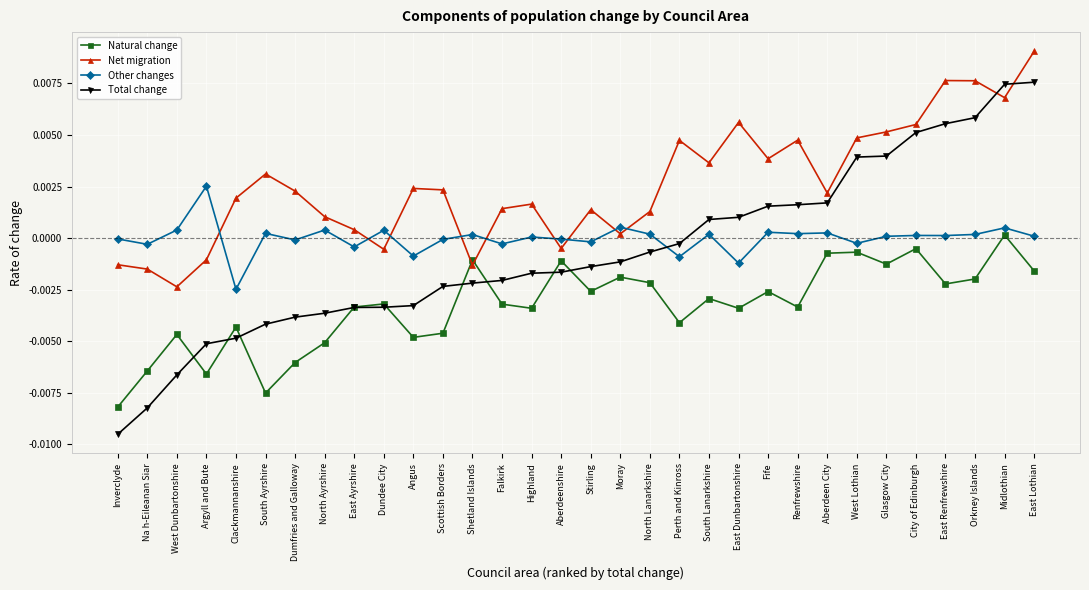

Count the number of categories in the chart.

32